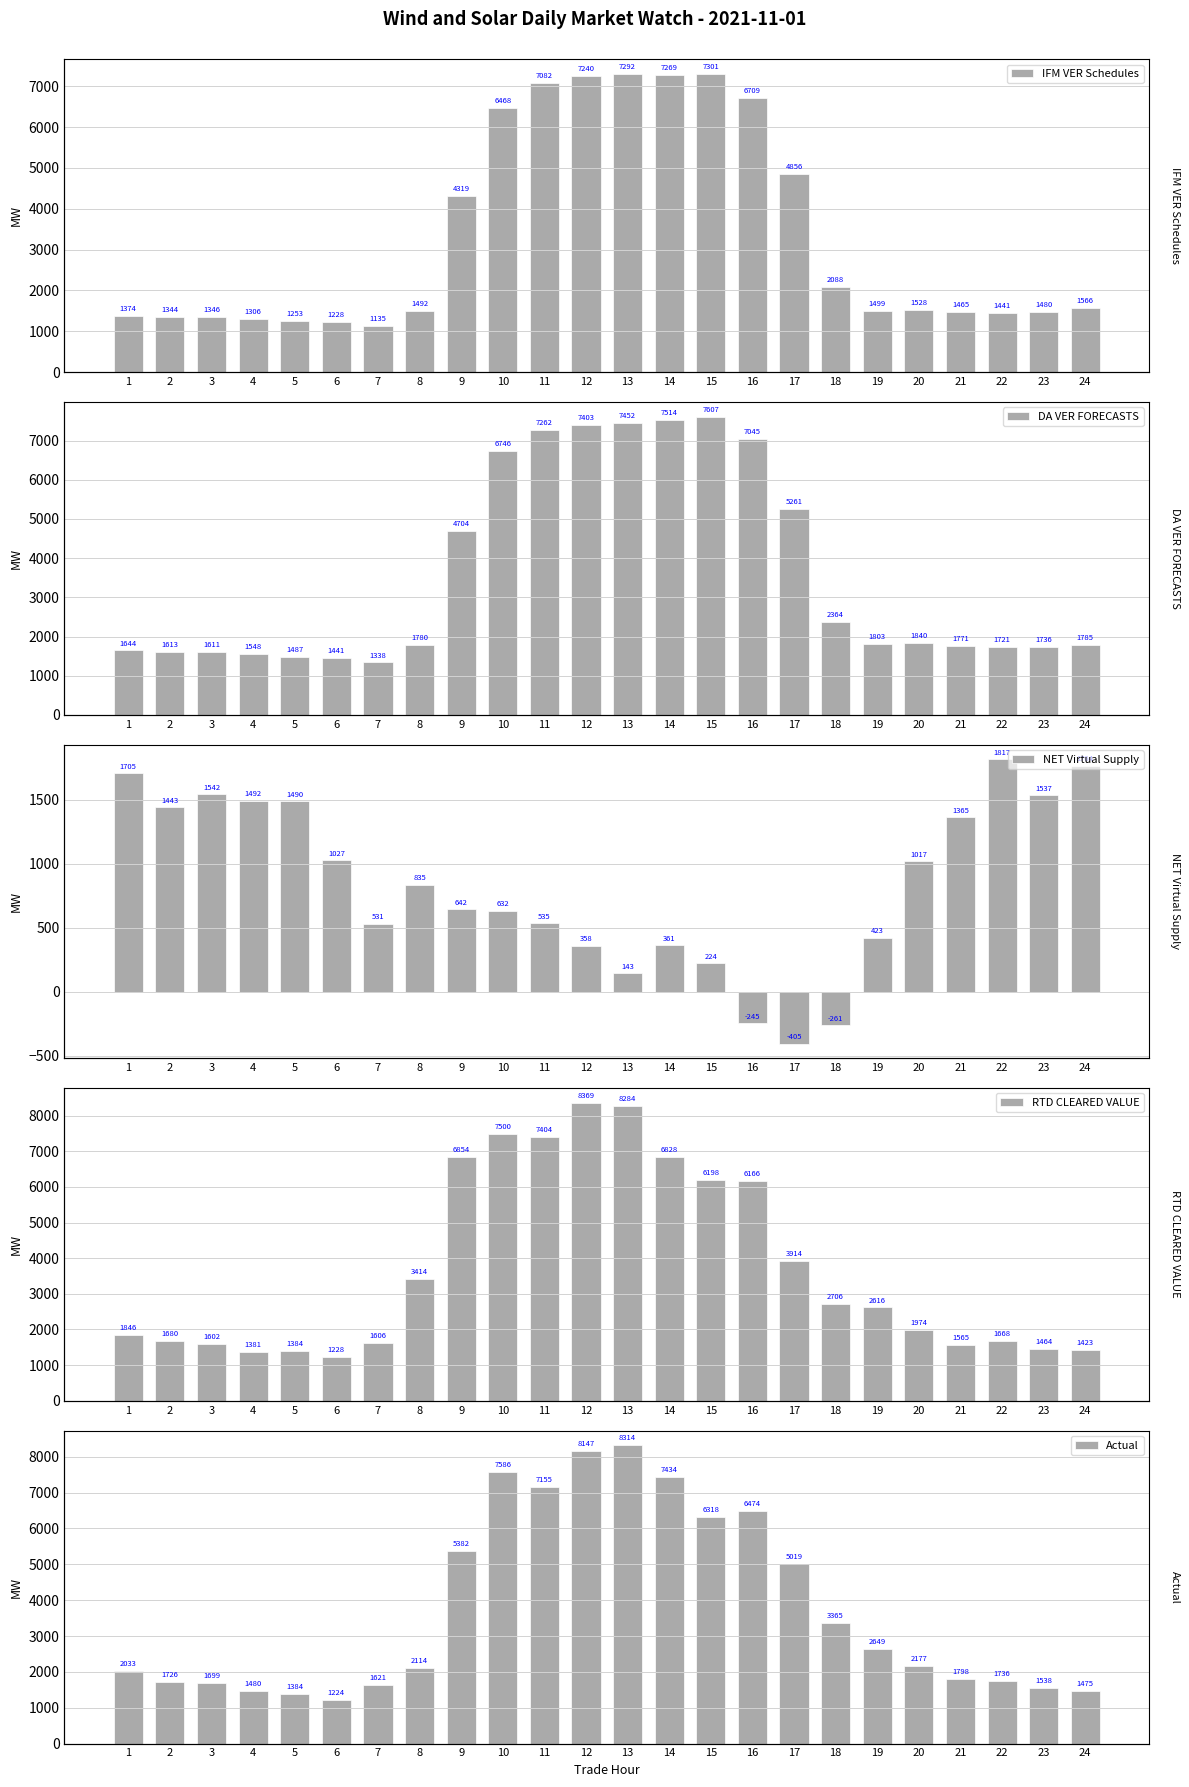

Reading left to right, what are all the values shown in this chart?

IFM VER Schedules: 1=1374.4	2=1344.3	3=1346.4	4=1305.9	5=1252.9	6=1227.7	7=1135.2	8=1492.4	9=4319.3	10=6468.3	11=7082.4	12=7240.1	13=7291.6	14=7268.5	15=7301.4	16=6709.2	17=4855.9	18=2088.4	19=1498.5	20=1528.1	21=1465.0	22=1440.7	23=1479.6	24=1565.7
DA VER FORECASTS: 1=1643.8	2=1612.8	3=1611.3	4=1548.0	5=1486.6	6=1441.2	7=1337.8	8=1779.6	9=4704.2	10=6745.7	11=7262.1	12=7402.7	13=7451.7	14=7514.0	15=7606.9	16=7045.4	17=5261.2	18=2364.4	19=1802.7	20=1840.5	21=1770.7	22=1720.8	23=1736.4	24=1784.8
NET Virtual Supply: 1=1704.6	2=1443.1	3=1542.4	4=1491.7	5=1489.6	6=1026.7	7=531.3	8=834.8	9=641.9	10=632.4	11=534.8	12=358.4	13=142.5	14=361.0	15=224.4	16=-244.9	17=-405.4	18=-260.6	19=422.9	20=1017.1	21=1365.2	22=1817.2	23=1536.9	24=1764.0
RTD CLEARED VALUE: 1=1846.3	2=1680.1	3=1601.9	4=1380.8	5=1384.3	6=1227.6	7=1606.2	8=3414.3	9=6853.9	10=7500.2	11=7403.6	12=8369.0	13=8284.1	14=6828.2	15=6197.9	16=6165.8	17=3913.5	18=2705.6	19=2616.2	20=1974.0	21=1565.1	22=1667.9	23=1463.8	24=1422.5
Actual: 1=2032.7	2=1725.8	3=1699.4	4=1480.1	5=1384.0	6=1224.2	7=1620.7	8=2114.0	9=5382.4	10=7586.0	11=7155.5	12=8147.1	13=8313.9	14=7434.1	15=6317.6	16=6474.1	17=5018.9	18=3364.8	19=2648.6	20=2176.5	21=1797.5	22=1736.3	23=1538.3	24=1475.5